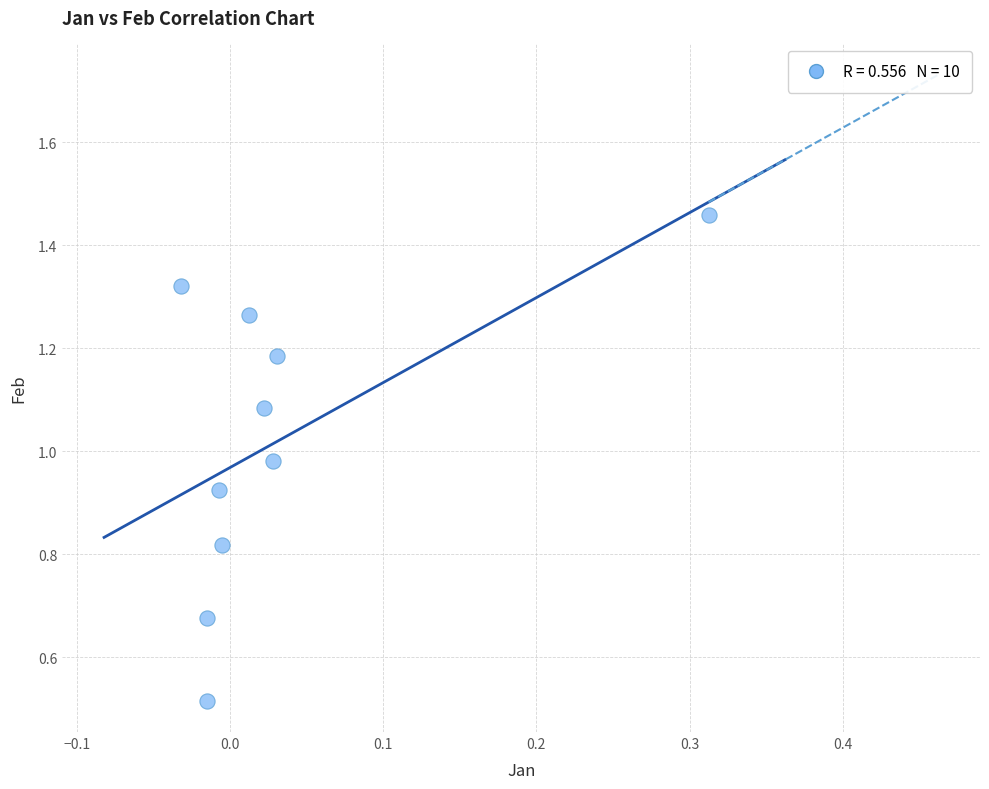

What is the range of X values (max minus min)?

0.3